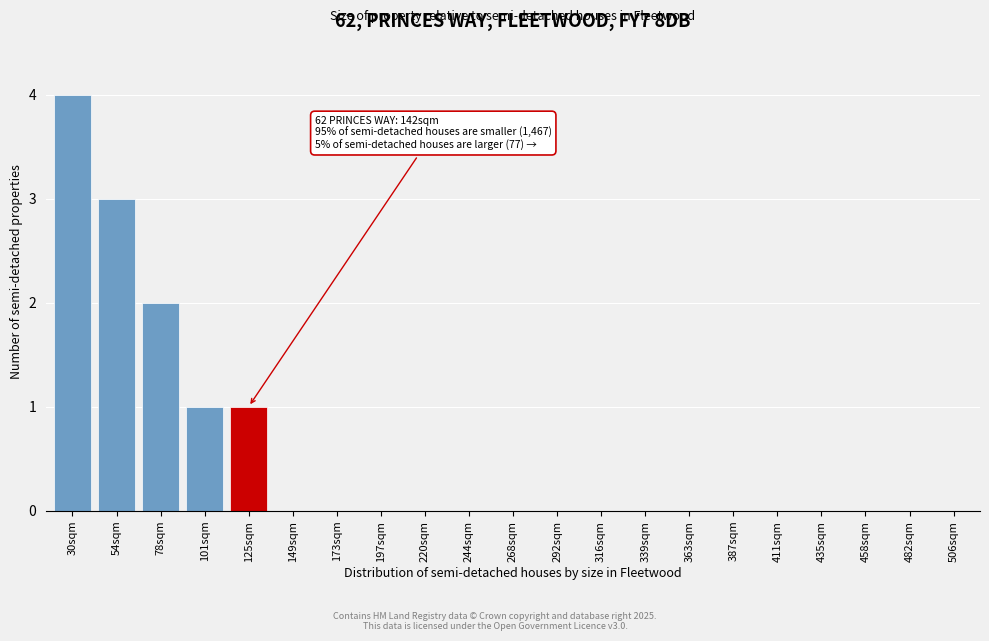

Reading left to right, list all the values displayed in this chart.

30sqm=4	54sqm=3	78sqm=2	101sqm=1	125sqm=1	149sqm=0	173sqm=0	197sqm=0	220sqm=0	244sqm=0	268sqm=0	292sqm=0	316sqm=0	339sqm=0	363sqm=0	387sqm=0	411sqm=0	435sqm=0	458sqm=0	482sqm=0	506sqm=0